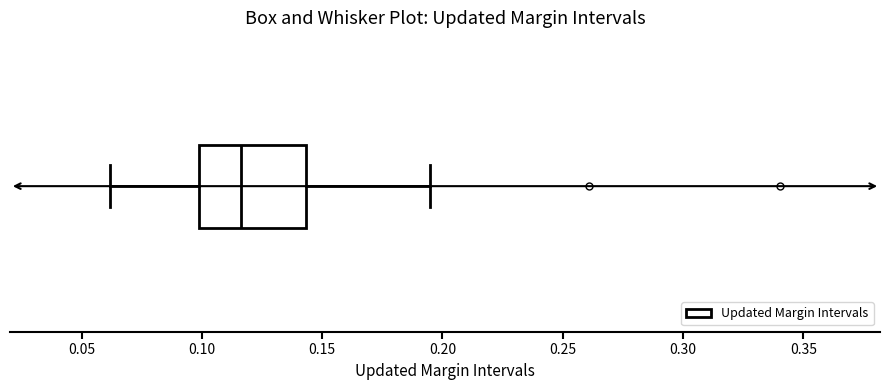

Where does the right whisker of the box end on the x-axis? The values are not printed on the chart, so give them approximately, as read against the axis.

0.195